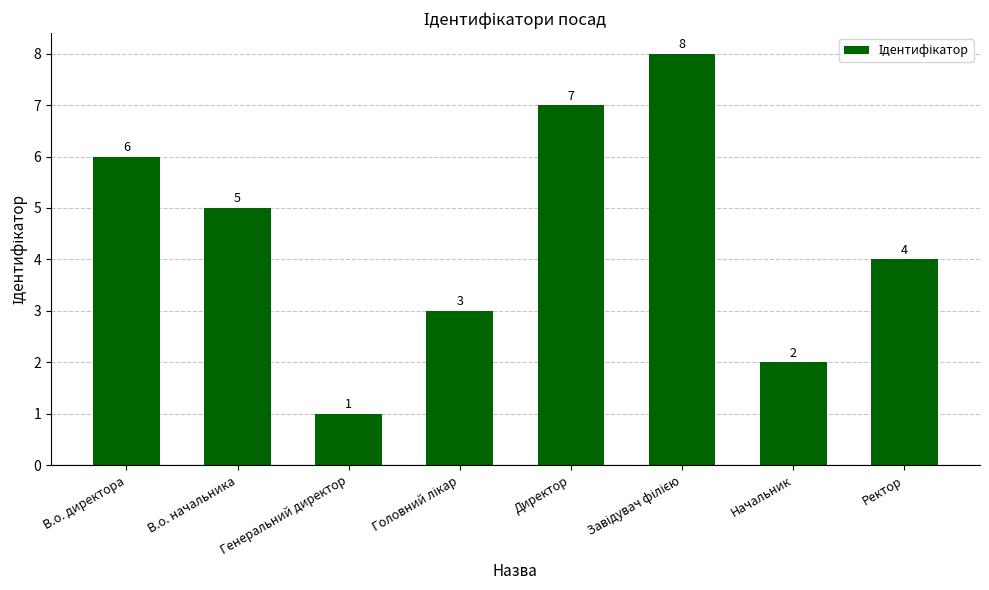

What is the difference between the maximum and minimum values?

7